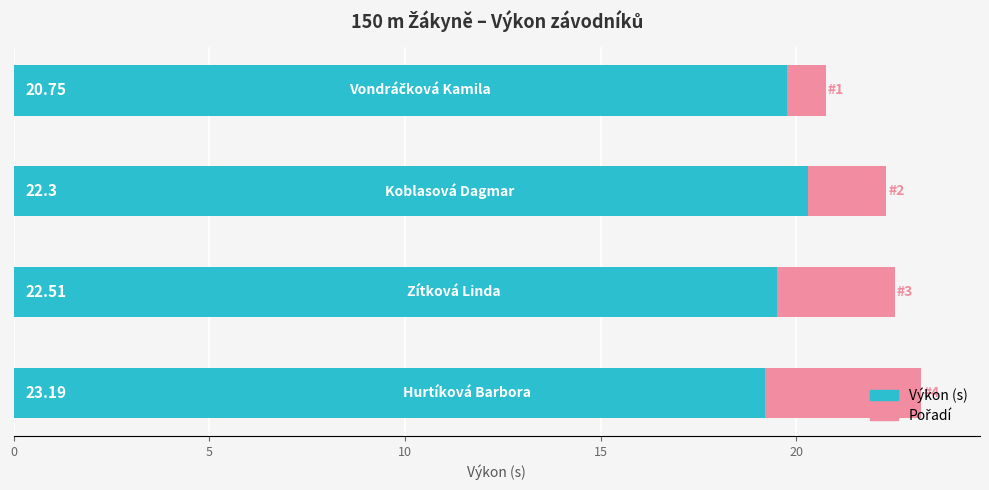

What is the maximum value for Pořadí?

4.0